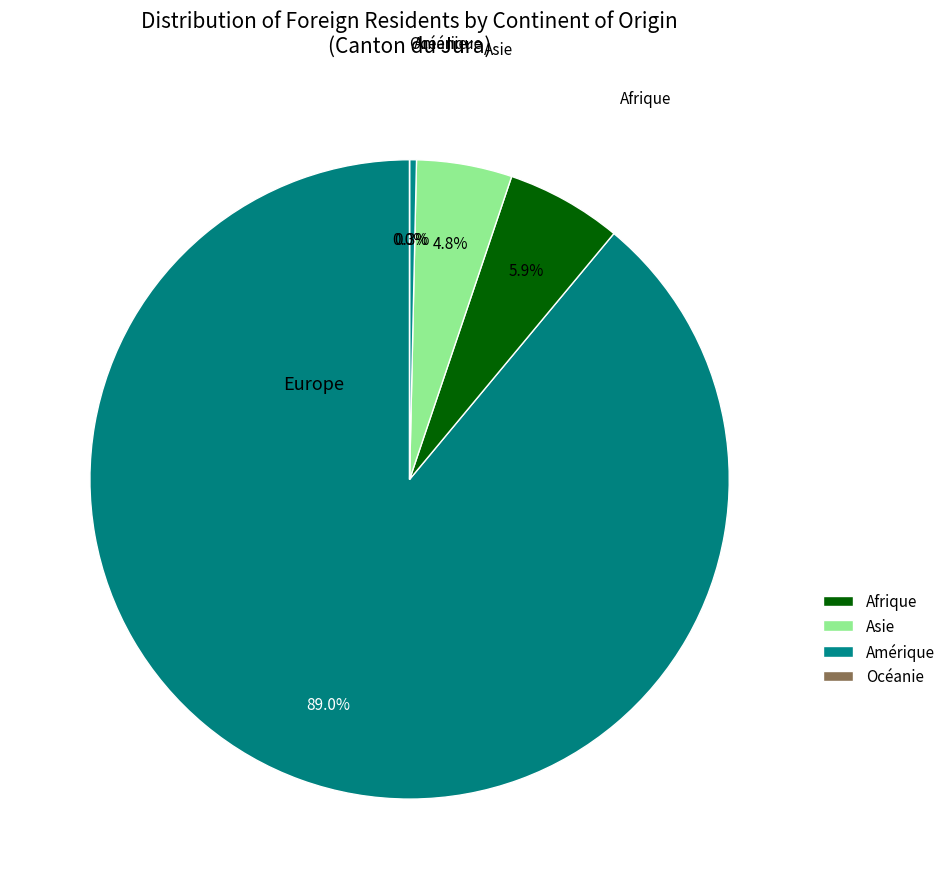

How much of the chart is everything except Europe?

11.0%